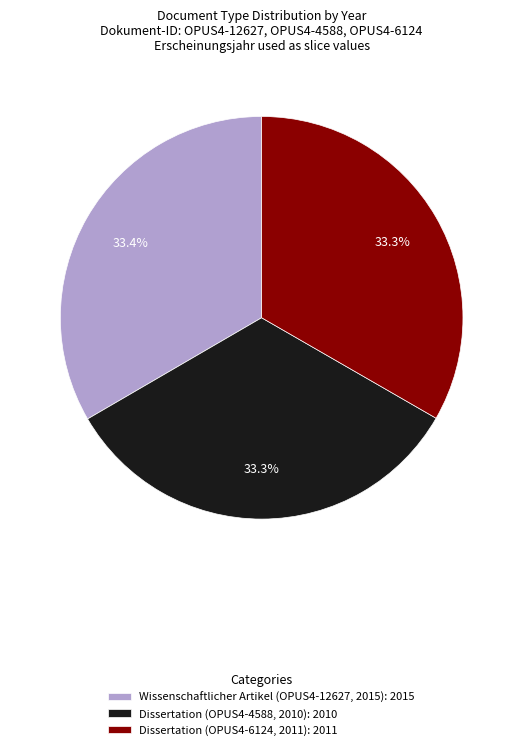

To the nearest percent, what is the combined percentage of Dissertation (OPUS4-4588, 2010) and Wissenschaftlicher Artikel (OPUS4-12627, 2015)?

67%